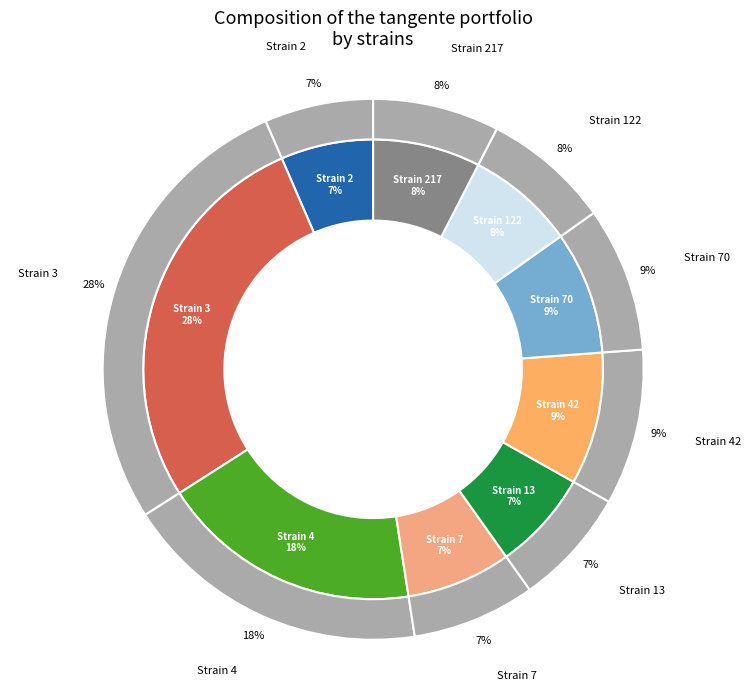

To the nearest percent, what is the average slice percentage?

11%